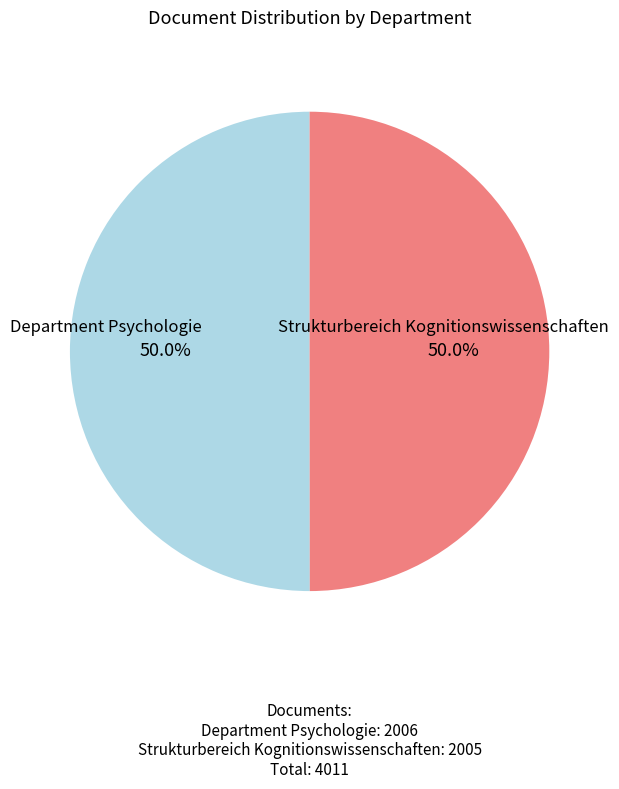

How many slices are in this pie chart?

2